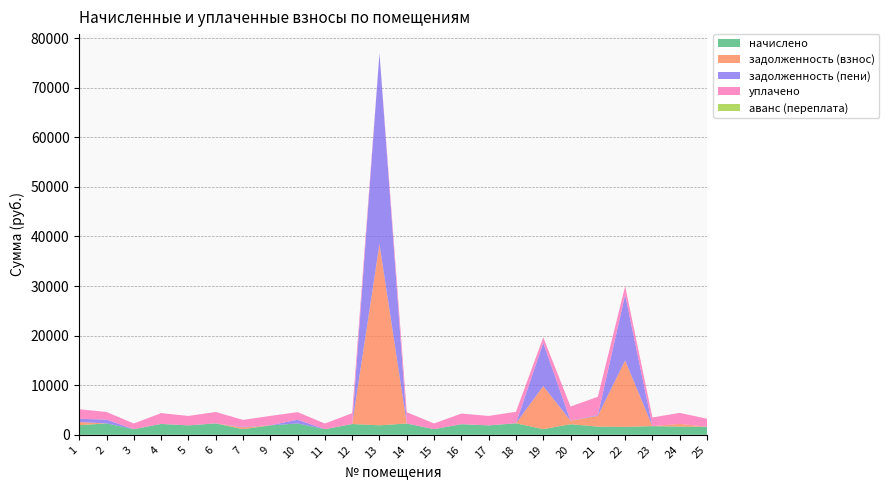

Reading right to left, transcribe all the data shown in this chart.

начислено: 1622.3	1659.2	1747.7	1603.9	1644.4	2138.5	1139.3	2322.8	1902.5	2142.2	1143.0	2278.6	1917.2	2179.0	1139.3	2285.9	1906.2	1128.2	2300.7	1902.5	2190.1	1139.3	2300.7	1935.7
задолженность (взнос): 0.0	553.0	0.0	13394.2	2192.5	712.8	8687.0	0.0	0.0	0.0	0.0	0.0	36560.7	0.0	0.0	0.0	0.0	376.1	0.0	0.0	0.0	0.0	0.0	645.2
задолженность (пени): 0.0	0.0	0.0	13218.2	163.6	0.0	8729.9	0.0	0.0	0.0	0.0	0.0	38477.9	0.0	0.0	762.0	0.0	116.7	0.0	0.0	0.0	0.0	766.9	645.2
уплачено: 1622.3	2212.2	1747.7	1779.8	3673.3	2851.3	1096.4	2322.8	1902.5	2142.2	1143.0	2278.6	0.0	2179.0	1139.3	1524.0	1906.2	1387.6	2300.7	1902.5	2190.1	1139.3	1533.8	1935.7
аванс (переплата): 0.0	0.0	0.0	0.0	0.0	0.0	0.0	0.0	0.0	0.0	0.0	0.0	0.0	0.0	0.0	0.0	0.0	0.0	0.0	0.0	0.0	0.0	0.0	0.0